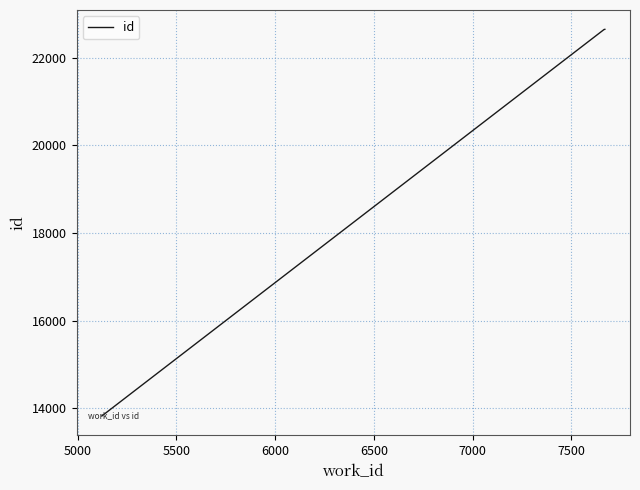

What is the minimum value shown in the chart?

13824